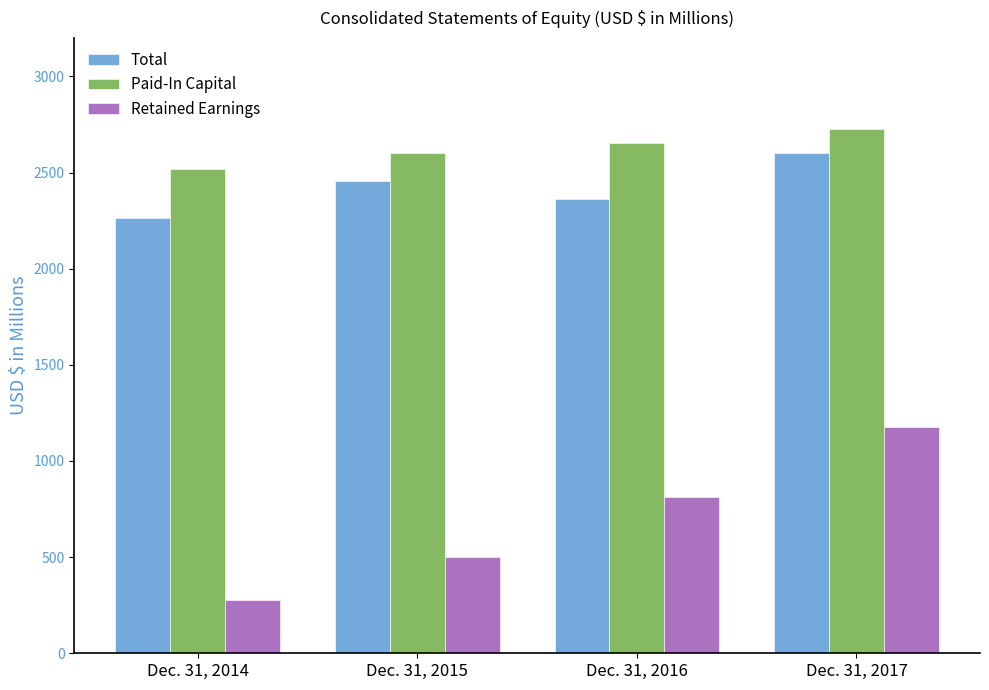

Which series has the widest spread of values?

Retained Earnings